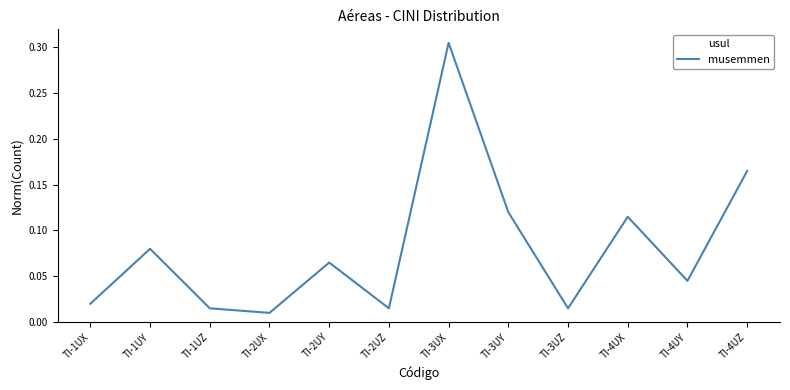

The chart shows a value of 0.5 at TI-3UX. True or false?

False